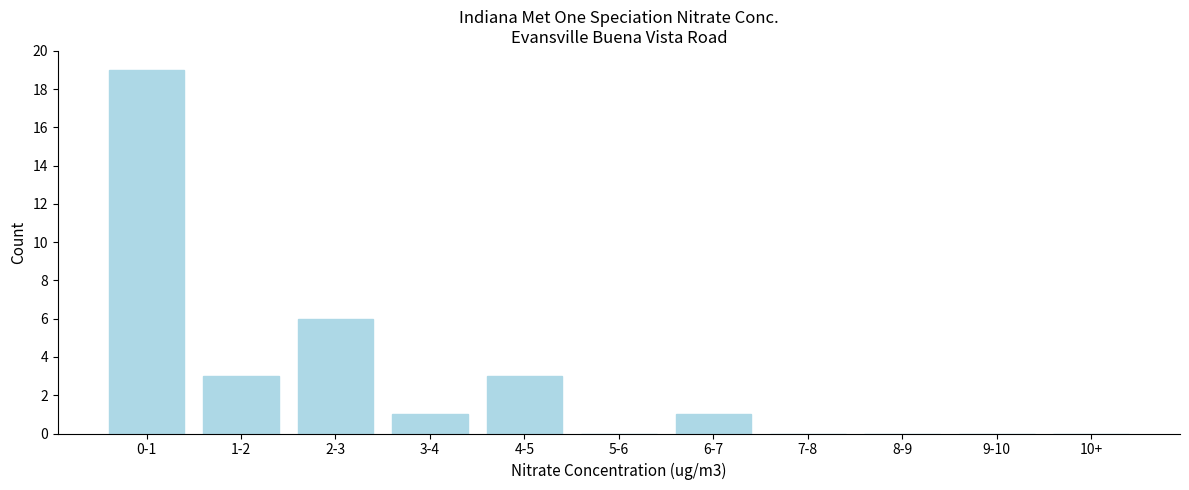

Reading left to right, what are all the values shown in this chart?

0-1=19	1-2=3	2-3=6	3-4=1	4-5=3	5-6=0	6-7=1	7-8=0	8-9=0	9-10=0	10+=0